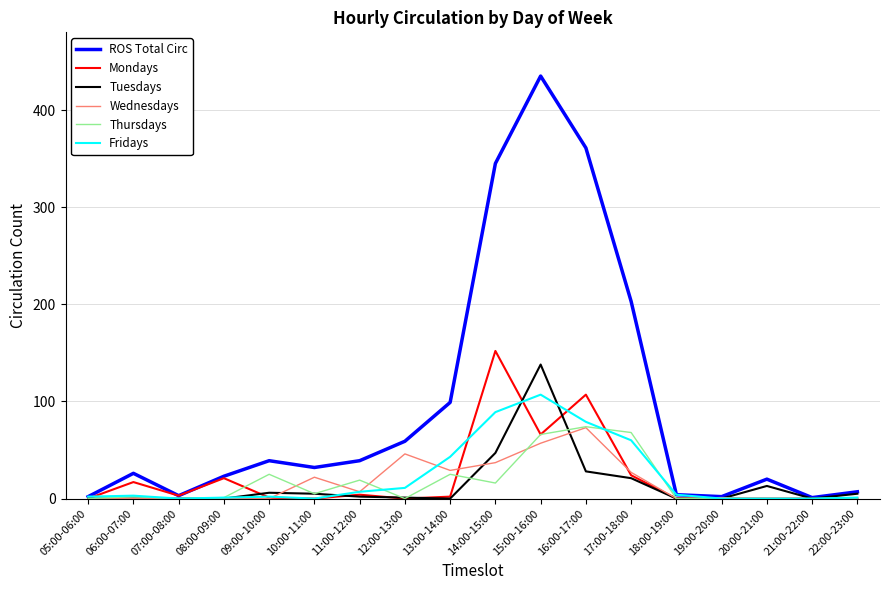

Which series changed the most between 16:00-17:00 and 17:00-18:00?

ROS Total Circ